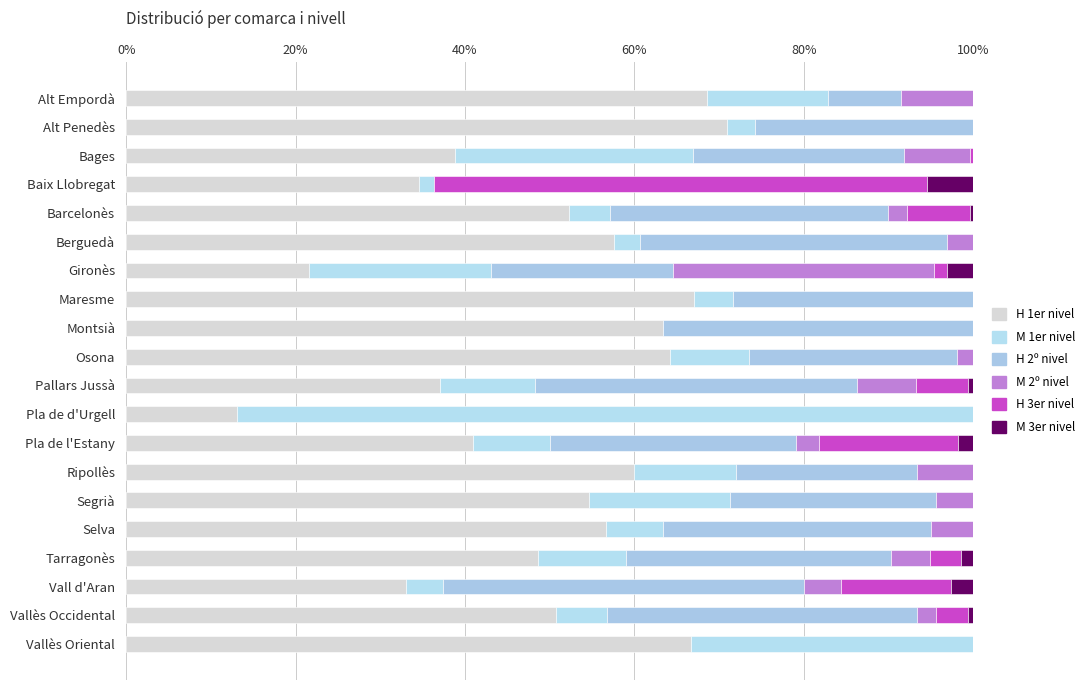

What is the value of the H 2º nivel bar at the 3rd from the left?

24.9